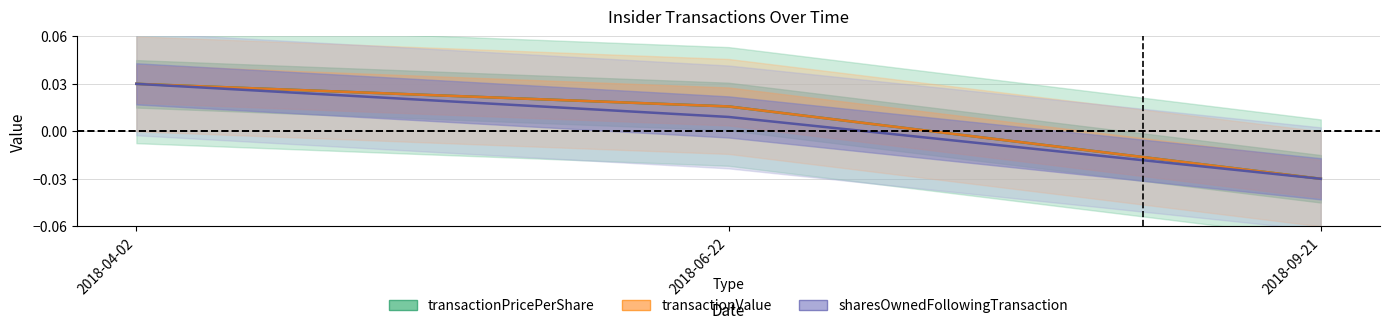

Which series has the largest range (max minus min)?

transactionPricePerShare